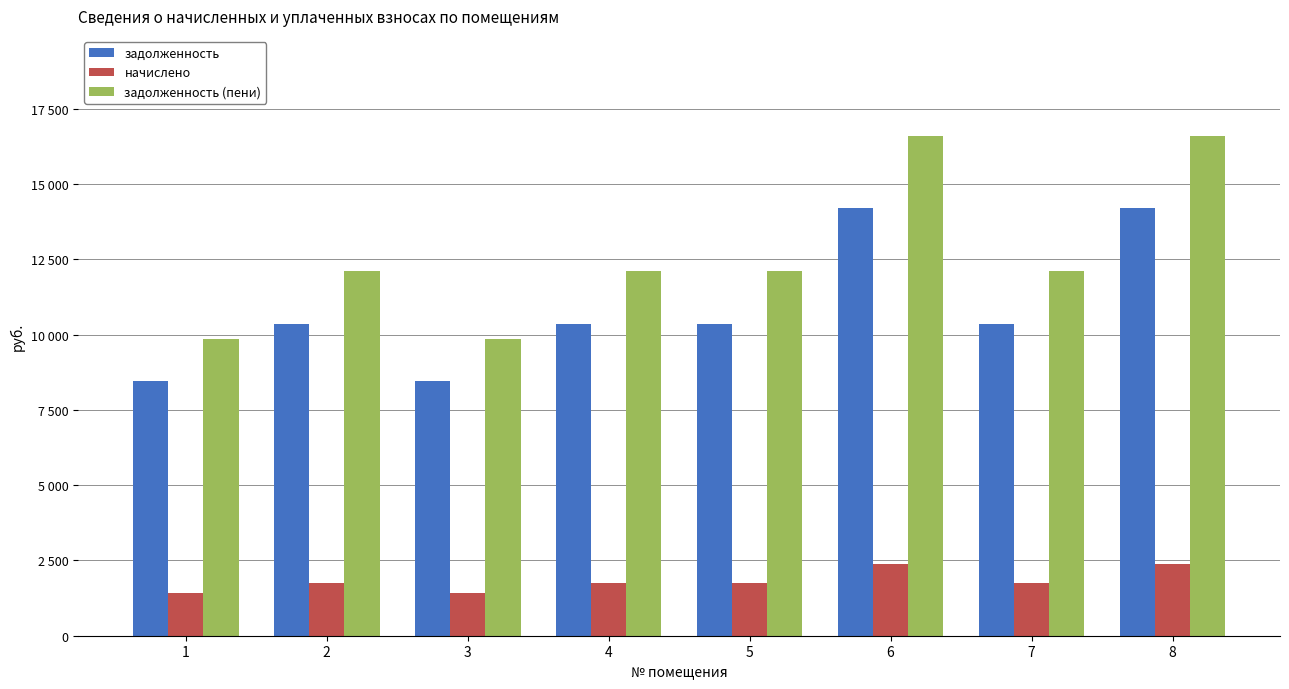

Reading left to right, transcribe all the data shown in this chart.

задолженность: 1=8448.0	2=10368.0	3=8448.0	4=10368.0	5=10368.0	6=14208.0	7=10368.0	8=14208.0
начислено: 1=1425.6	2=1749.6	3=1425.6	4=1749.6	5=1749.6	6=2397.6	7=1749.6	8=2397.6
задолженность (пени): 1=9873.6	2=12117.6	3=9873.6	4=12117.6	5=12117.6	6=16605.6	7=12117.6	8=16605.6